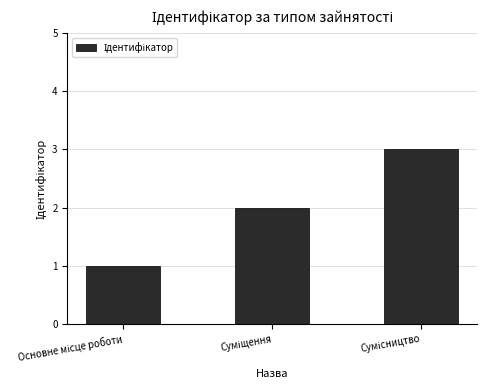

What is the sum of all values?

6